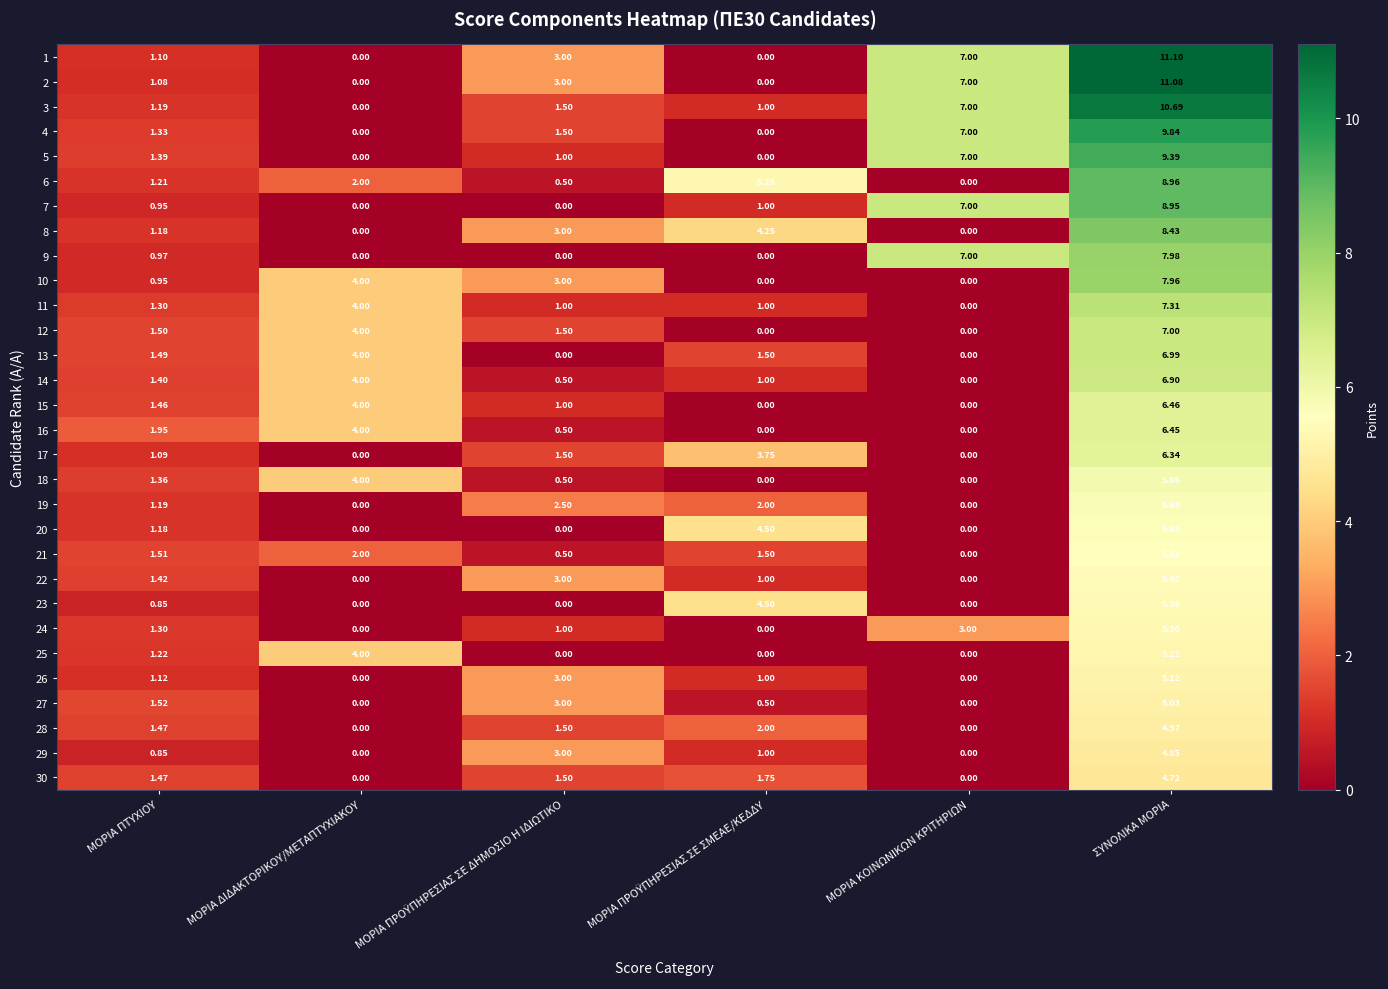

At which category is the sum across all series the highest?

ΣΥΝΟΛΙΚΑ ΜΟΡΙΑ